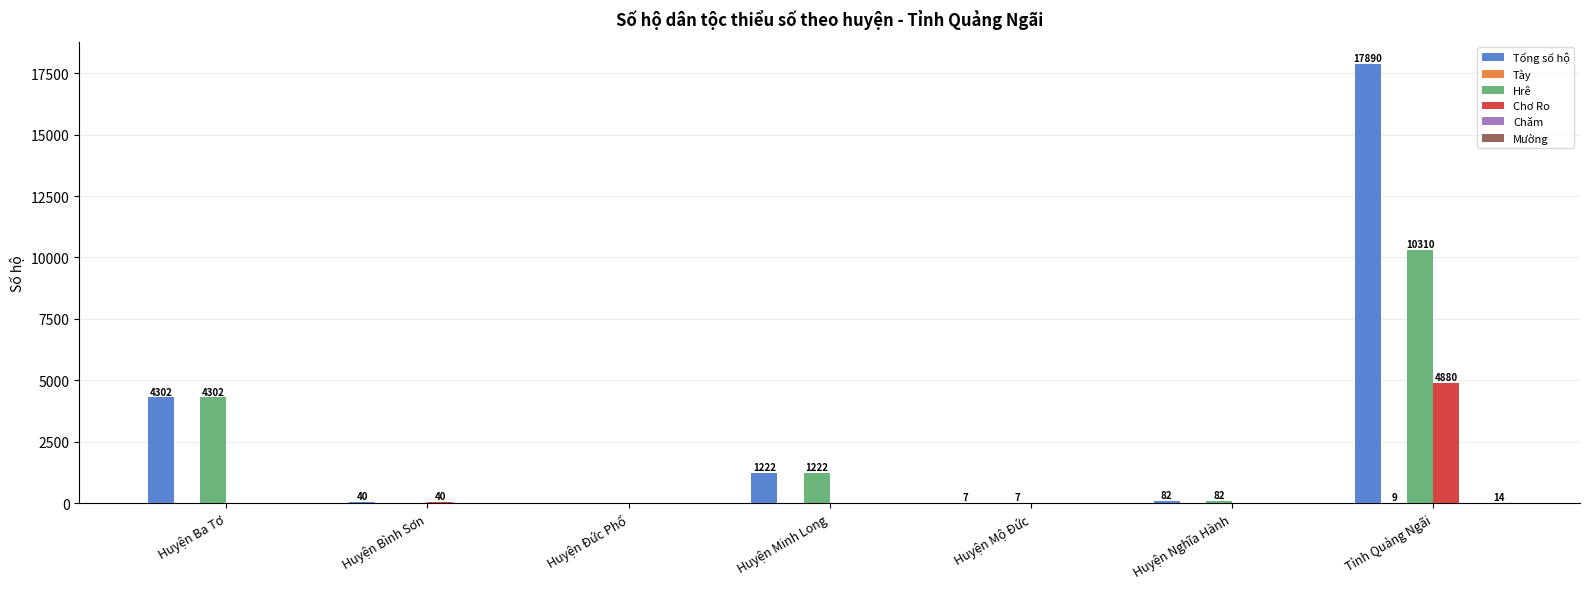

How many categories are shown in the chart?

7